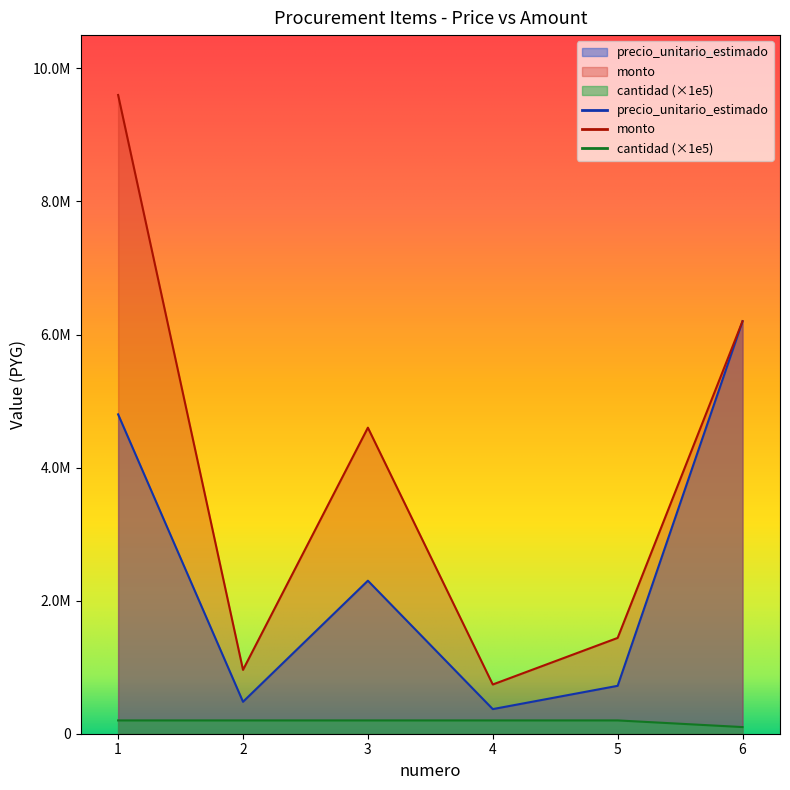

Reading right to left, extract all data points from this chart.

precio_unitario_estimado: 6200000	720000	370000	2300000	480000	4800000
monto: 6200000	1440000	740000	4600000	960000	9600000
cantidad: 100000	200000	200000	200000	200000	200000